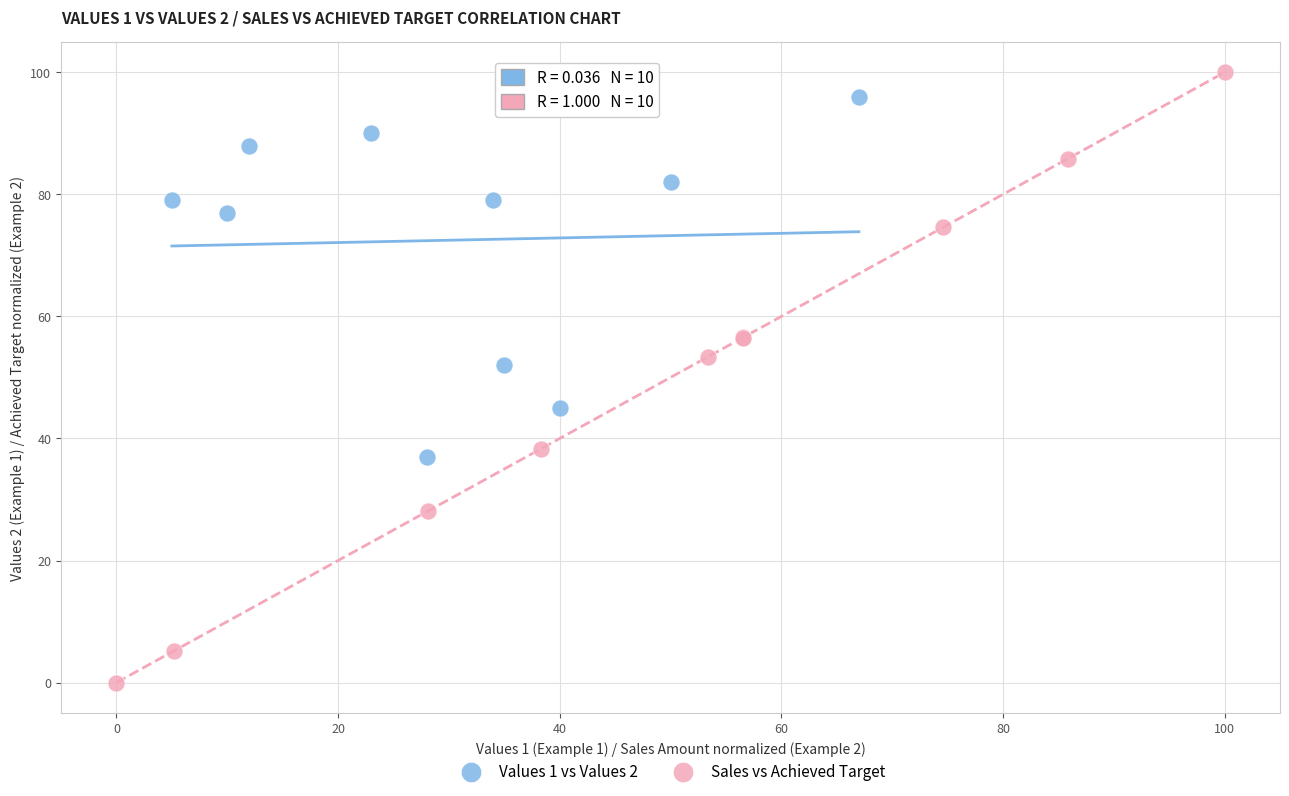

Which series has the widest spread of Y values?

Sales vs Achieved Target